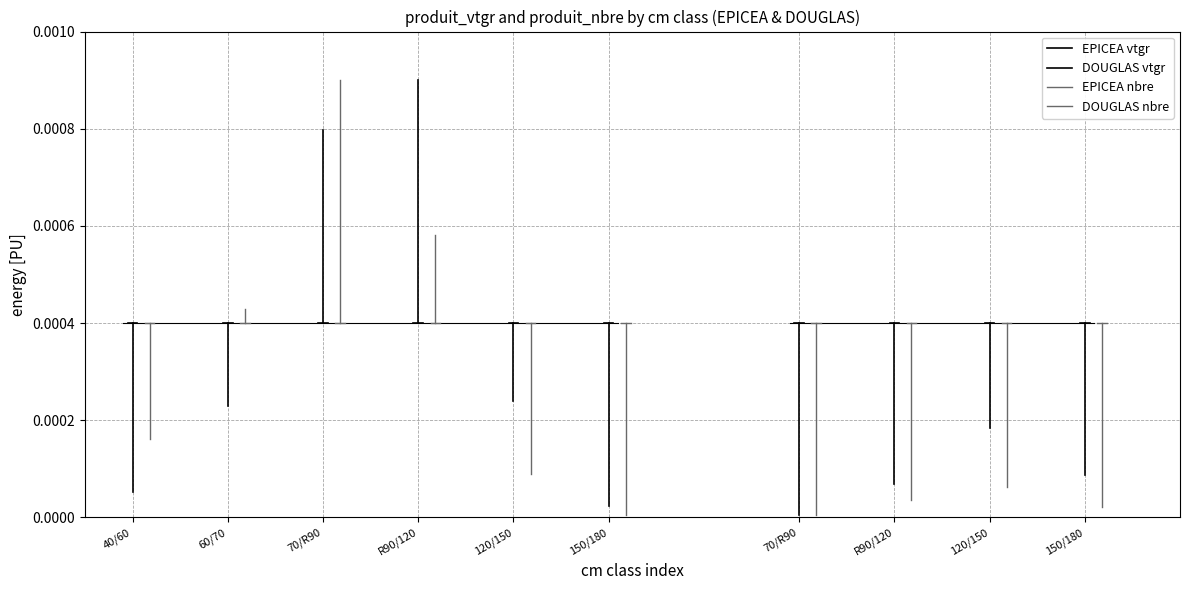

What is the label of the 1st point from the left?

40/60